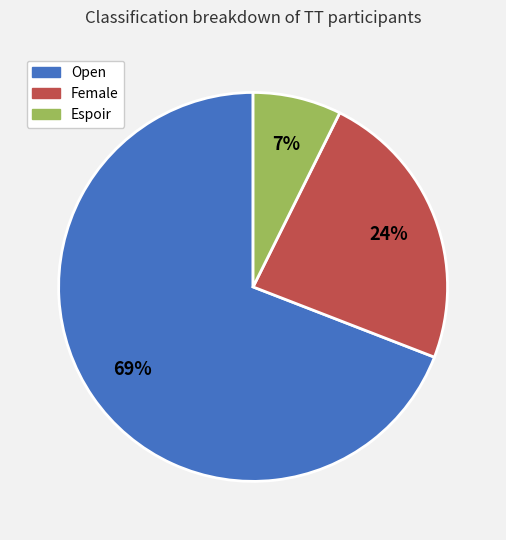

How many slices are in this pie chart?

3